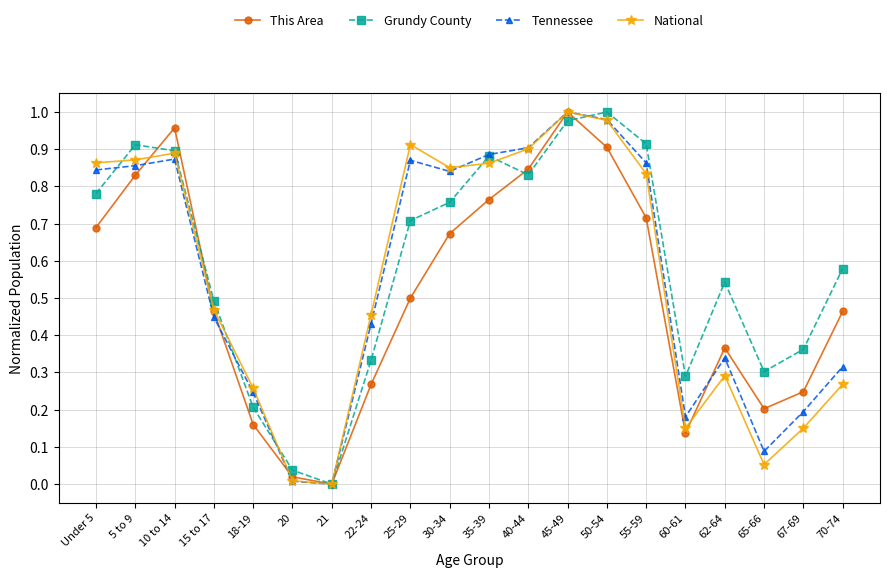

At 60-61, list the series in order from largest to smallest.

Grundy County, Tennessee, National, This Area